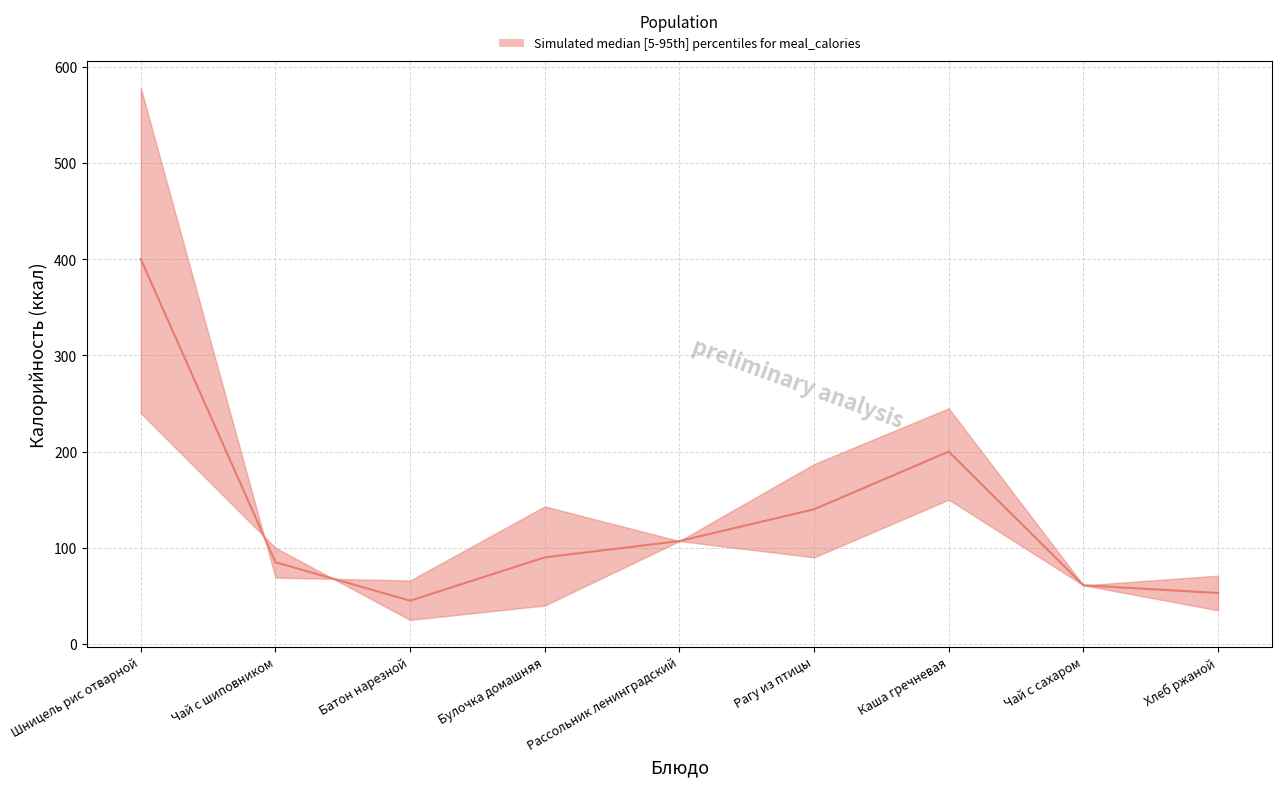

At which label does lower reach its peak?

Шницель рис отварной